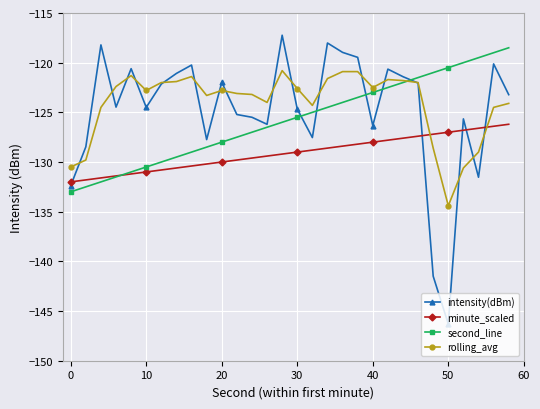

True or false: minute_scaled and intensity(dBm) intersect in this chart.

True